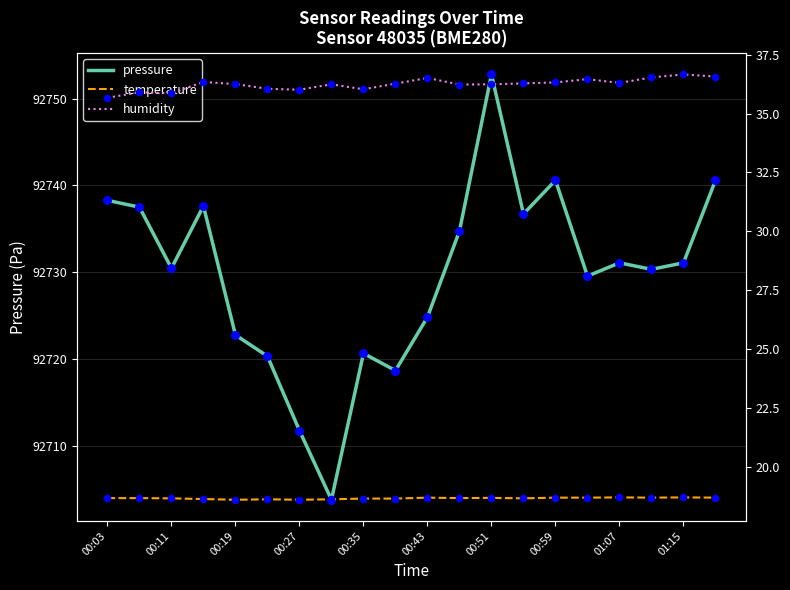

At how many categories does at least one series exceed 81670?

20